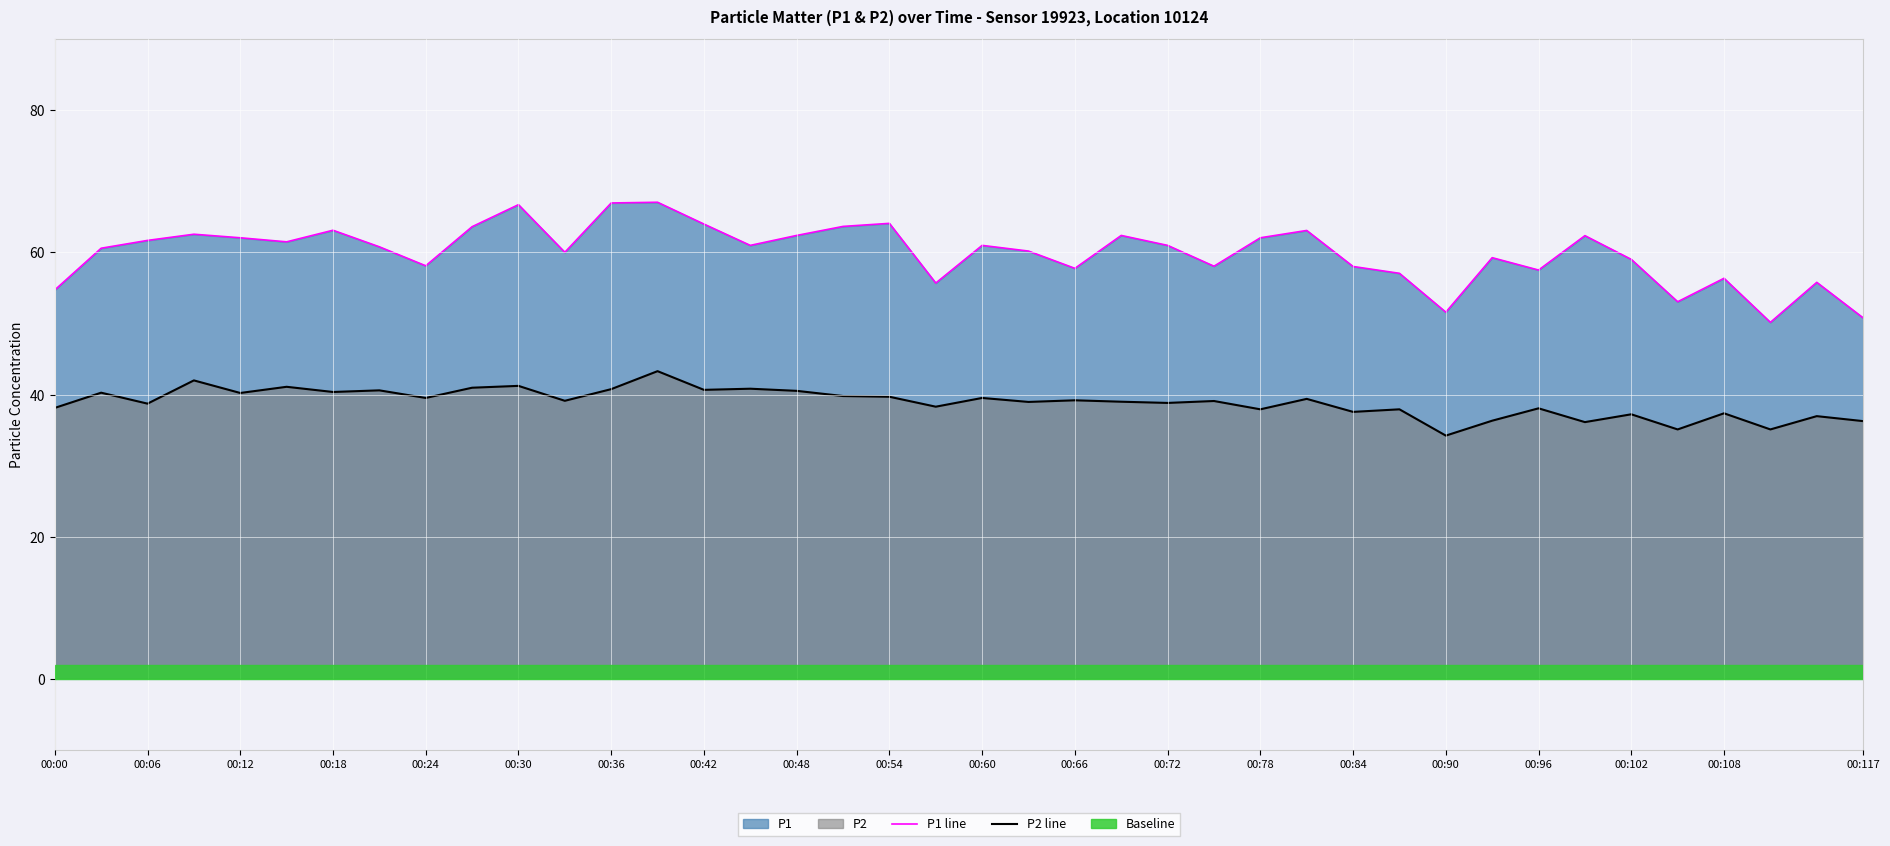

The P2 line series shows 37.9 at 29. True or false?

True